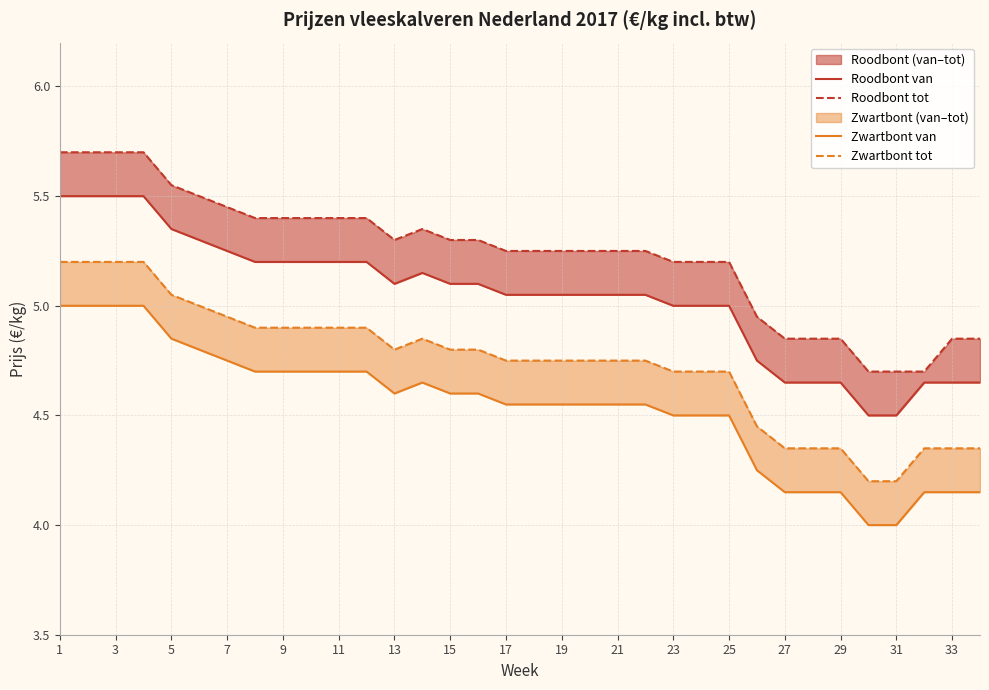

Which series has the largest total across all categories?

Roodbont tot